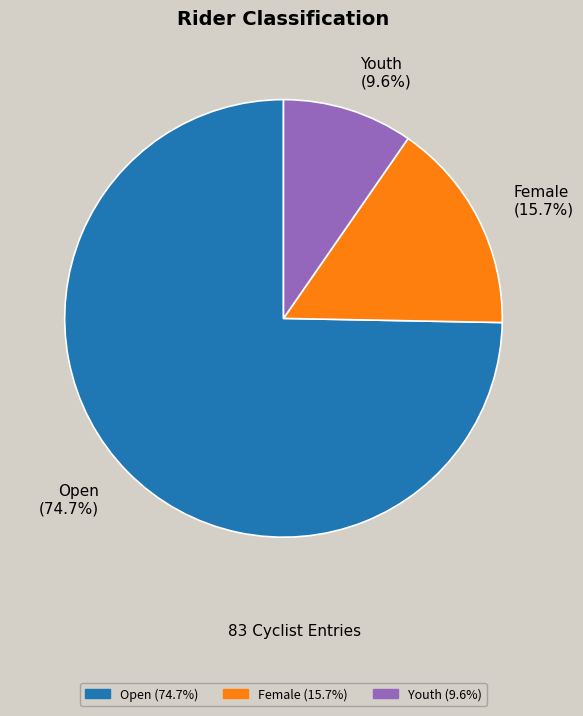

The Female slice represents 16% of the pie. True or false?

True